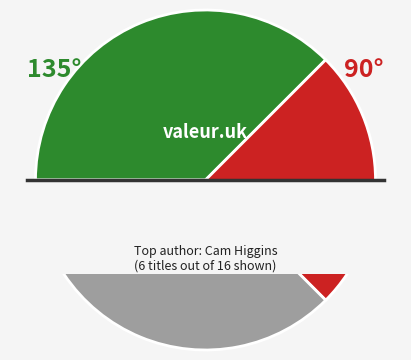

Rank the categories by value from lowest to highest.

Jordan Quinn (412200666), Poppy Green (465142034), Melody Mews (162196881), Michael Brown (147474682), Roan Black (195644343), Callie Barkley (403888709), Cam Higgins (171886190)